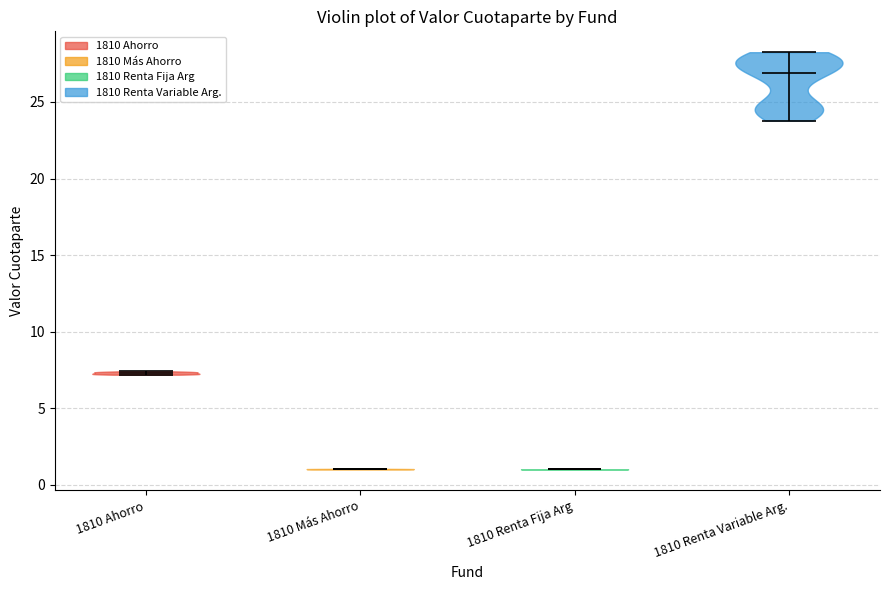

What is the lowest point the violin for 1810 Renta Variable Arg. reaches on the y-axis? The values are not printed on the chart, so give them approximately, as read against the axis.

24.0